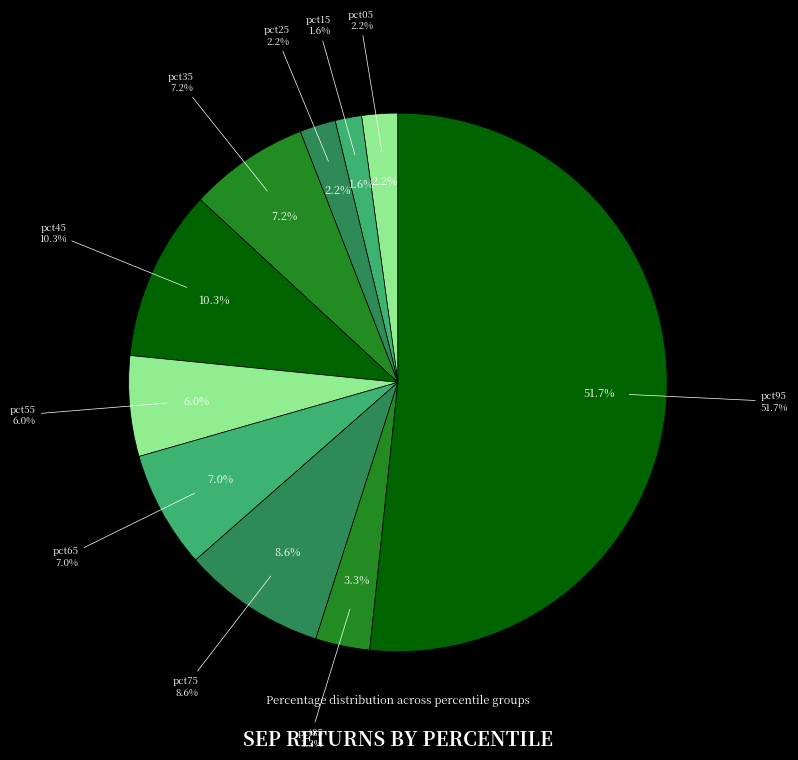

What percentage is NOT represented by pct05?

97.8%